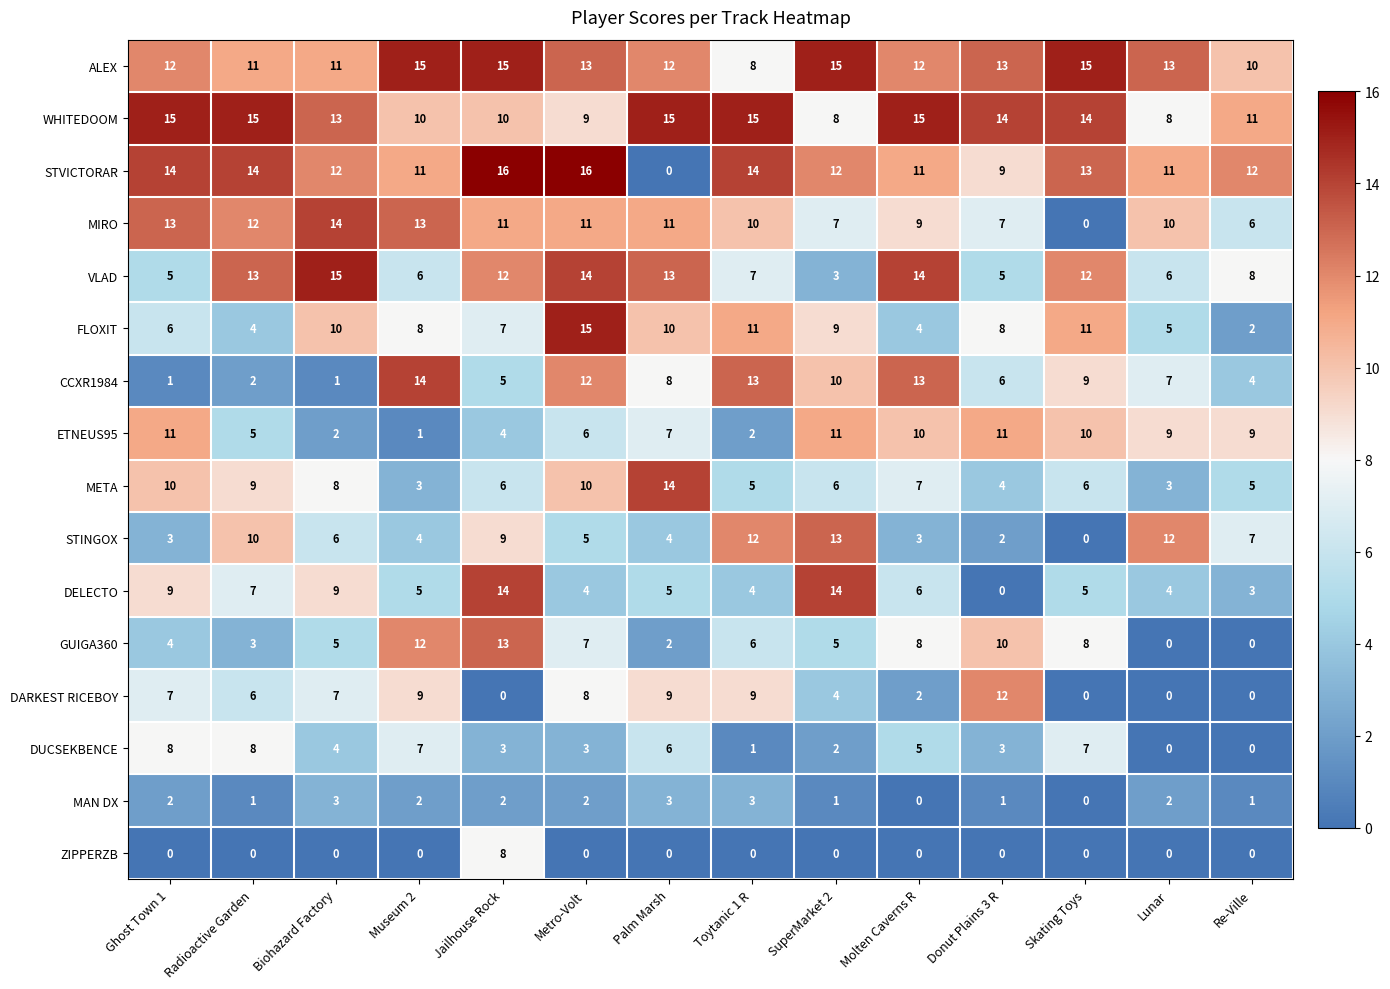

Where is CCXR1984 nearest to the value 7?

Lunar